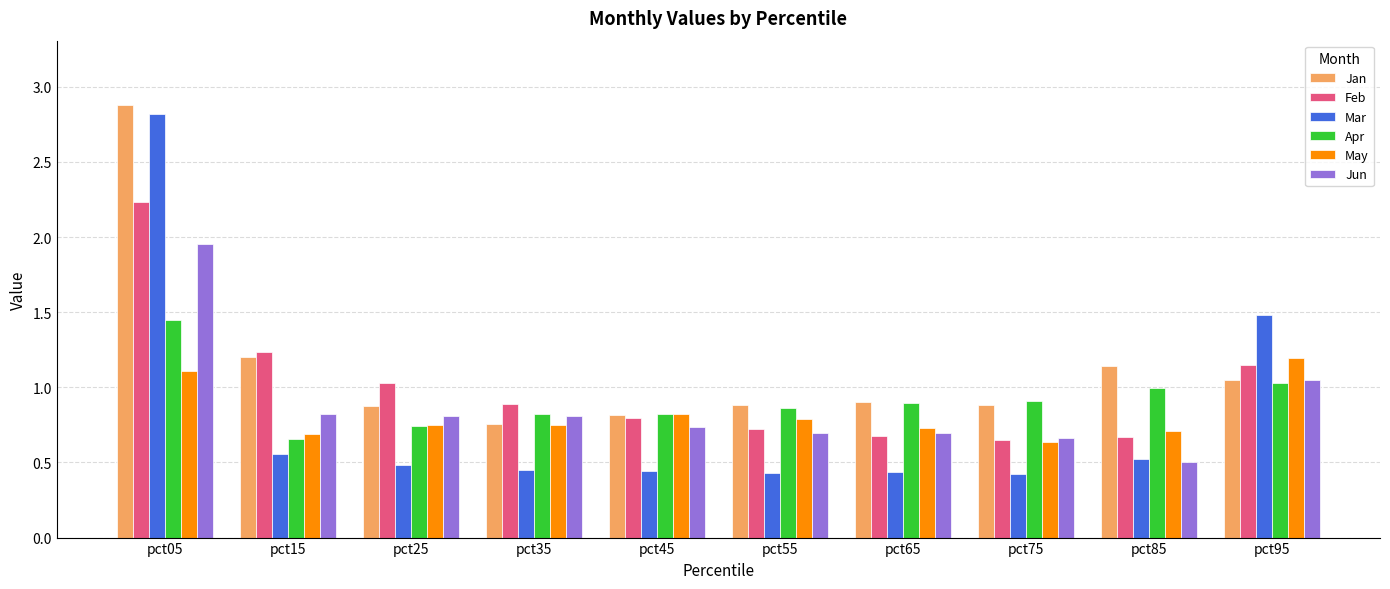

How many bars are there in total?

60